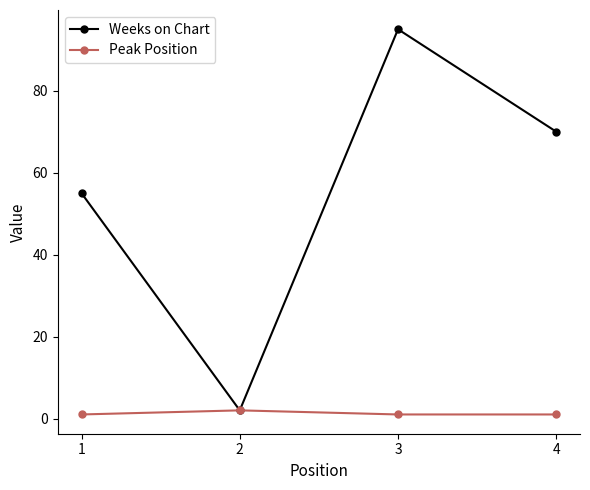

The Peak Position series shows 2 at 2. True or false?

True